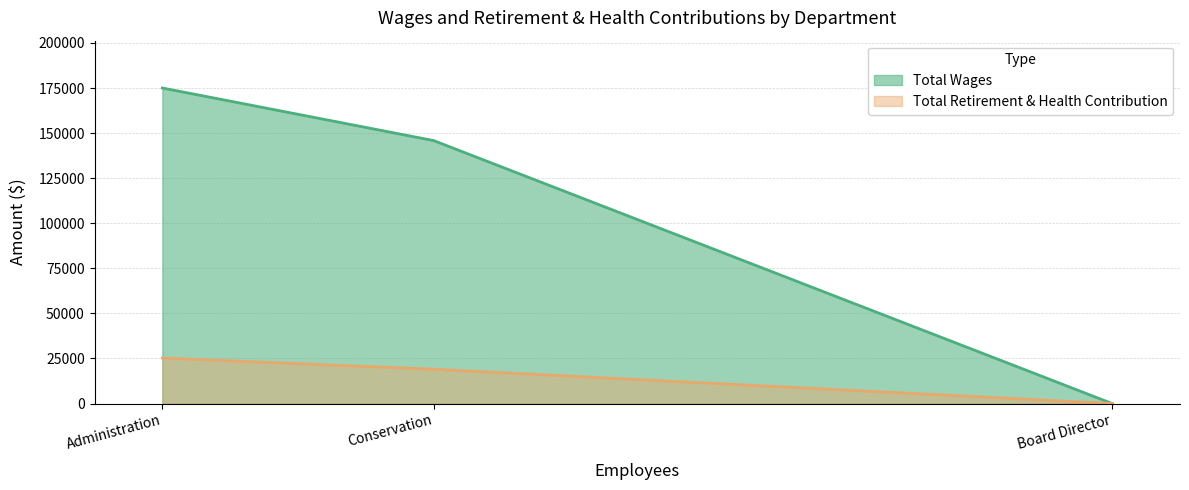

Which series has the widest spread of values?

Total Wages